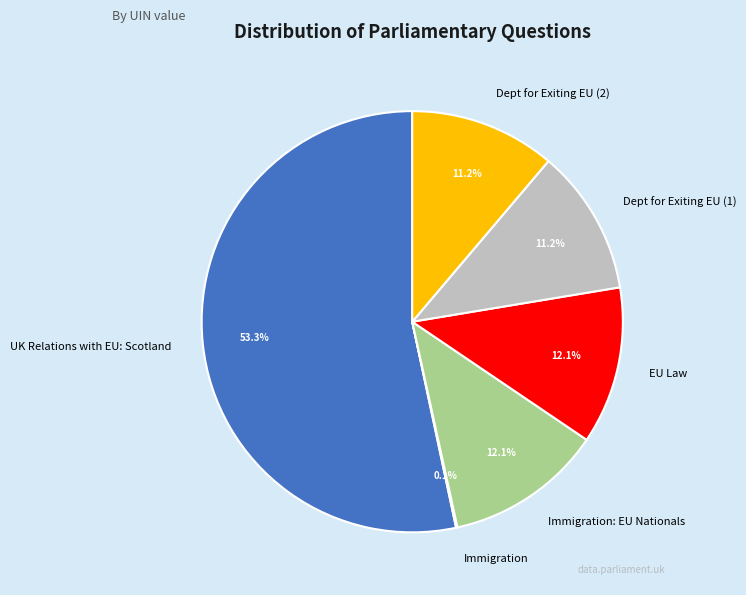

To the nearest percent, what is the difference between the largest and smallest slice percentages?

53%